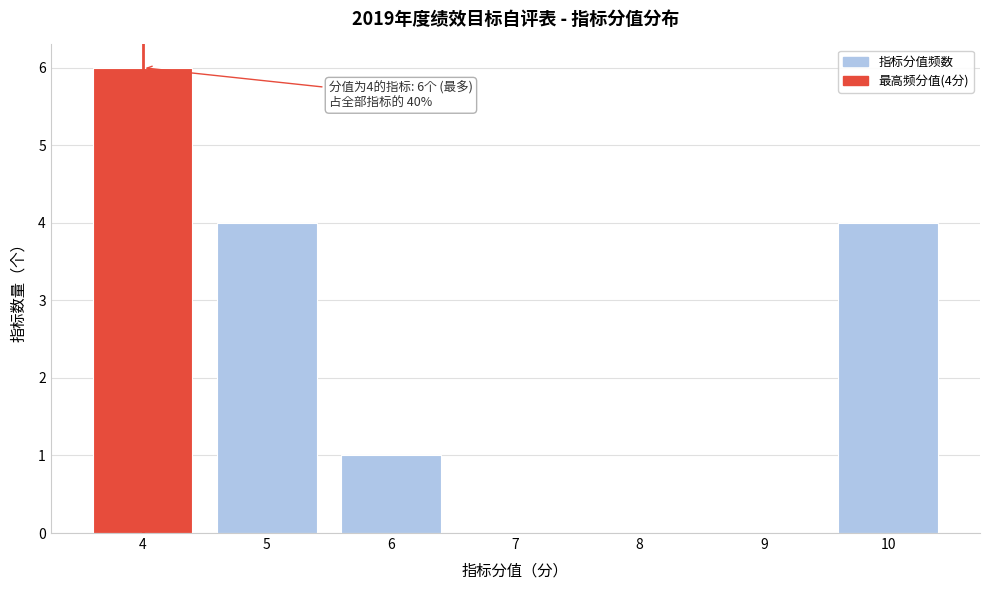

Over which range of the x-axis is the bar tallest?

3.5 to 4.5